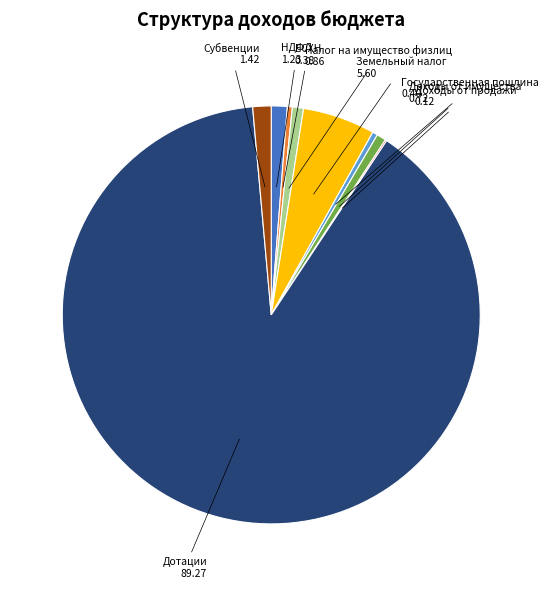

Which slice is the largest?

Дотации